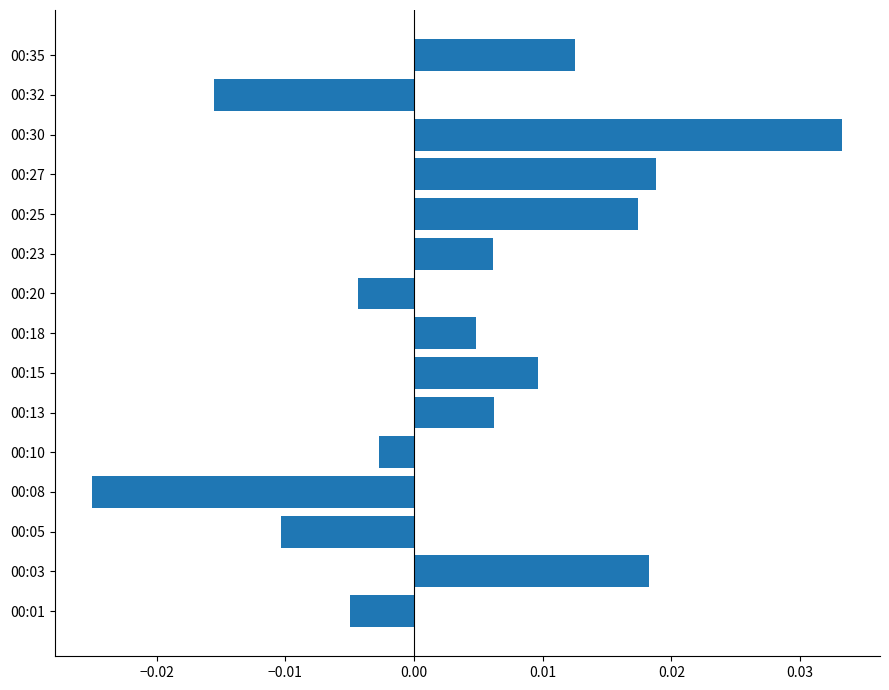

At which category does the chart reach its minimum across all series?

00:08